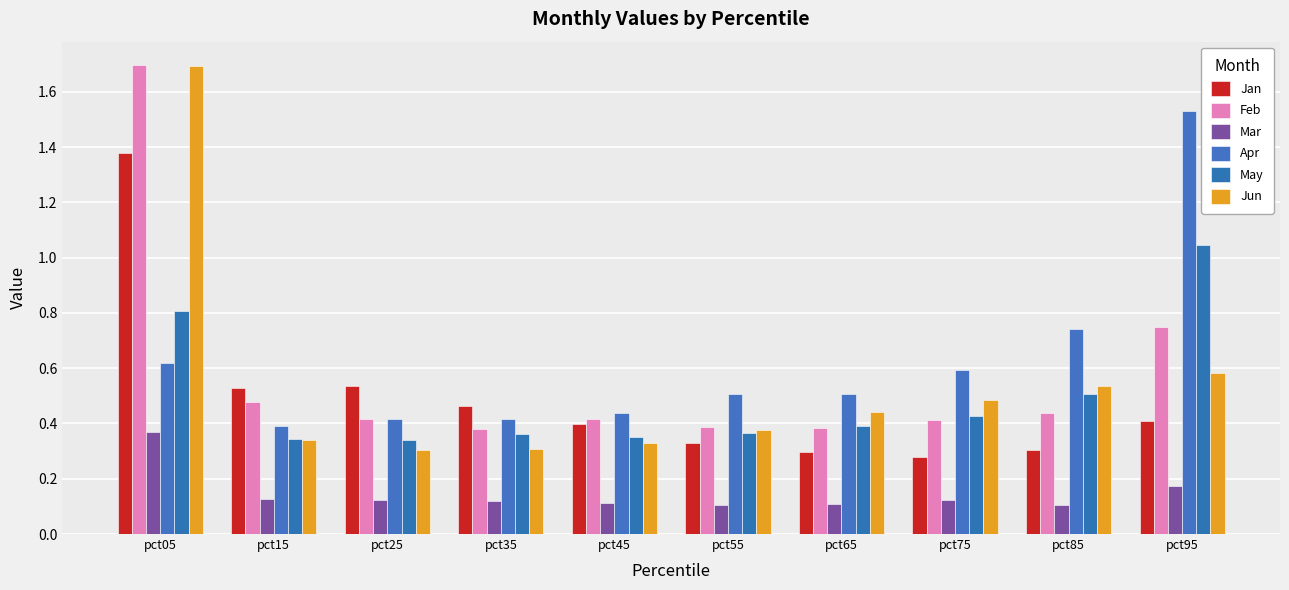

Which category has the highest value in the Feb series?

pct05